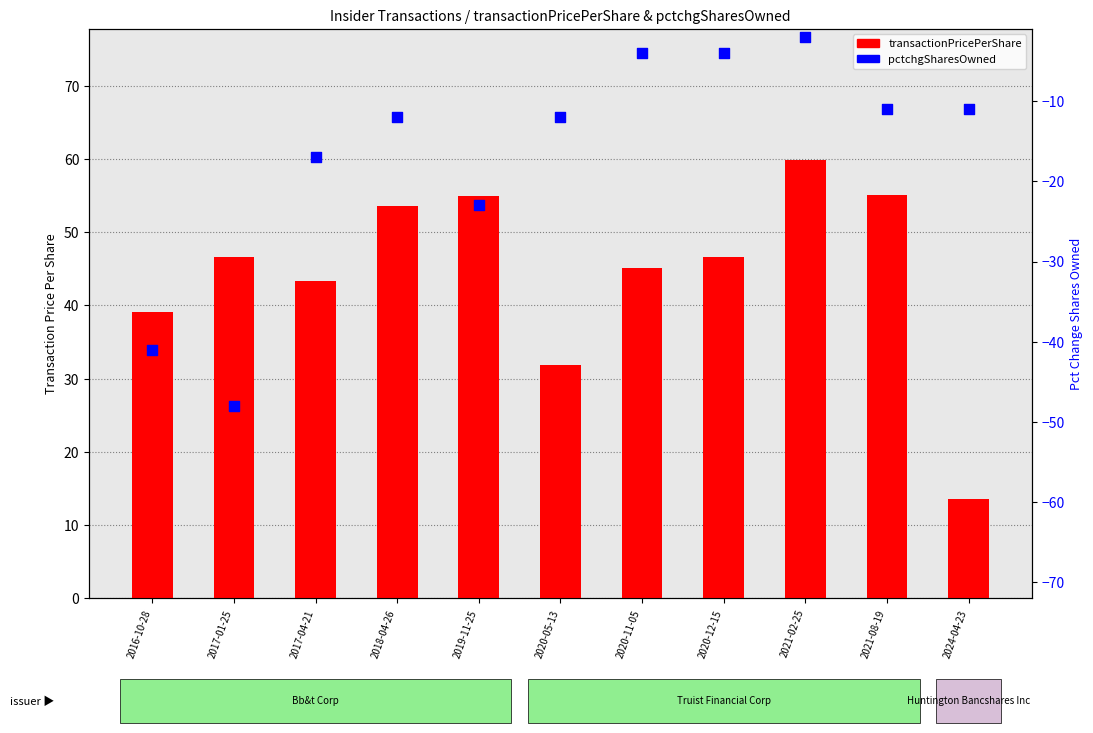

Which series has the largest total across all categories?

transactionPricePerShare